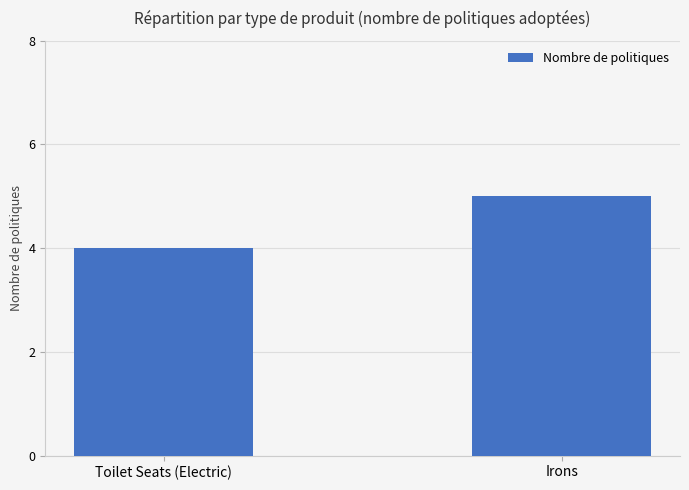

Read the value at Irons.

5